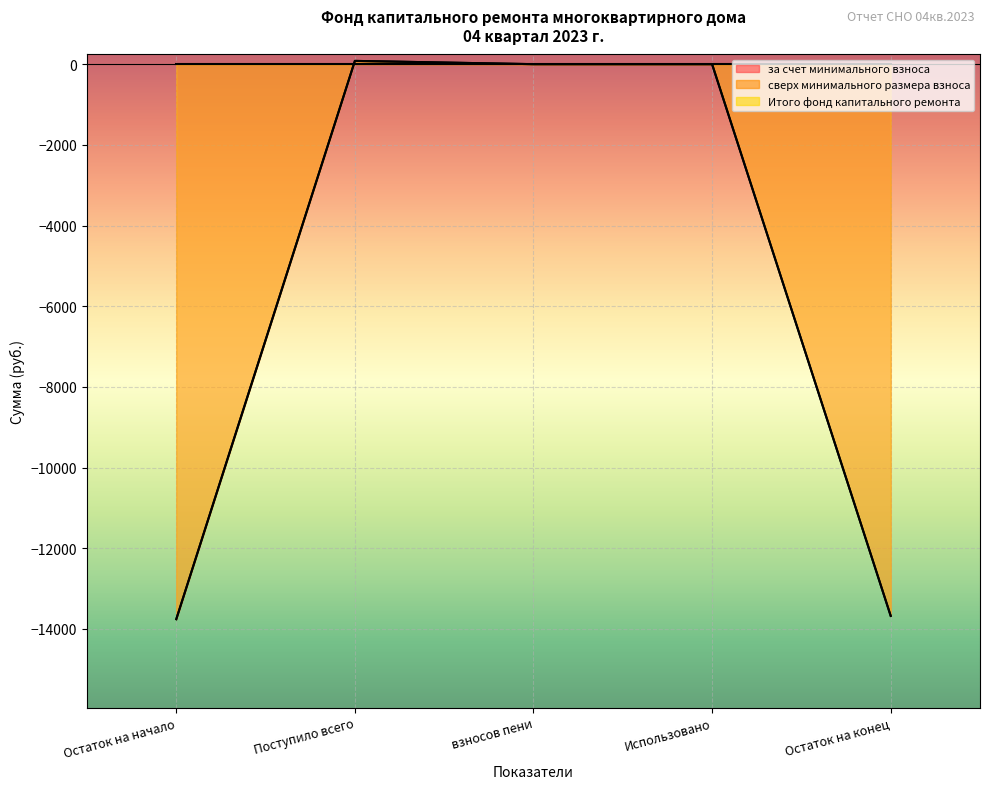

In за счет минимального взноса, how many points are higher than both neighbors (excluding endpoints)?

1